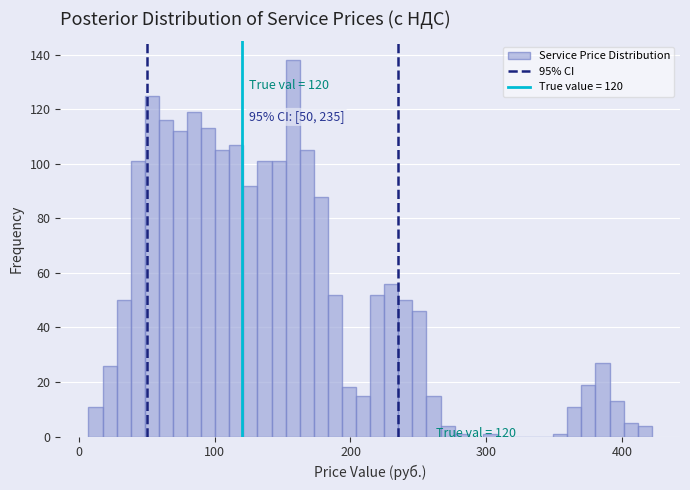

Around what value on the x-axis is the tallest bar? Give the approximate position of its centre, as read against the axis.

160